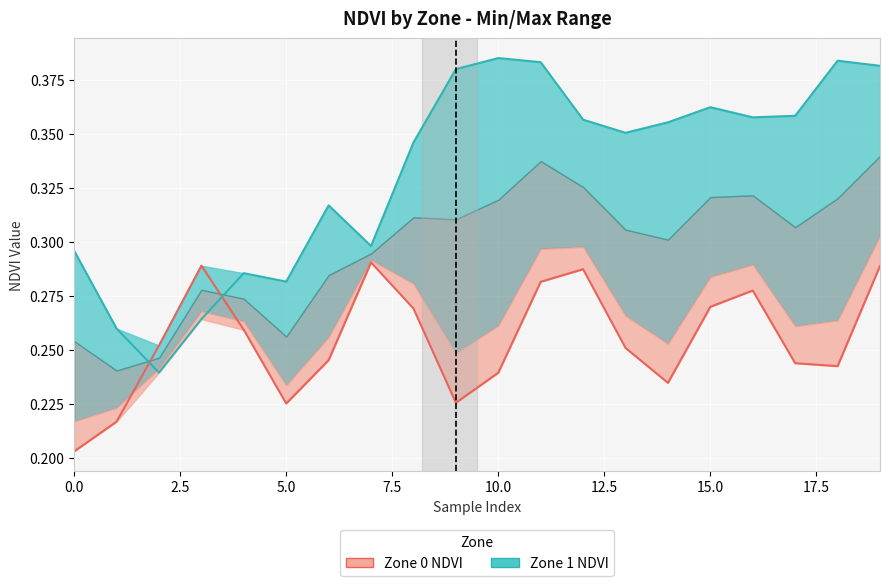

True or false: Zone 1 NDVI and Zone 0 NDVI cross at least once.

True